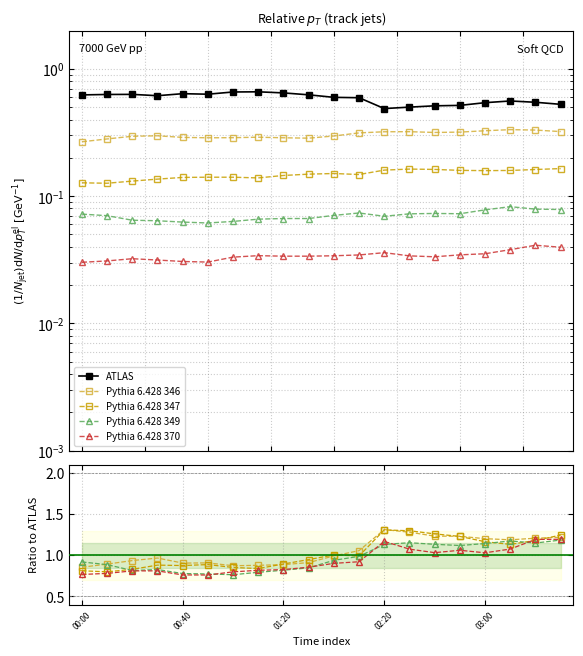

At which label is Pythia 6.428 347 closest to 1?

10